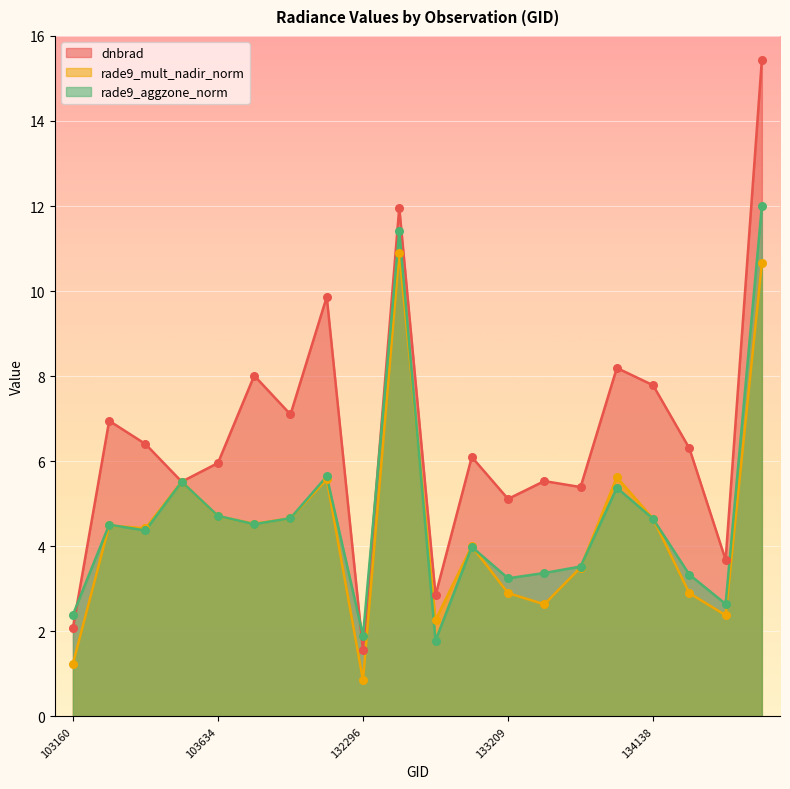

At which category is the sum across all series the highest?

134505